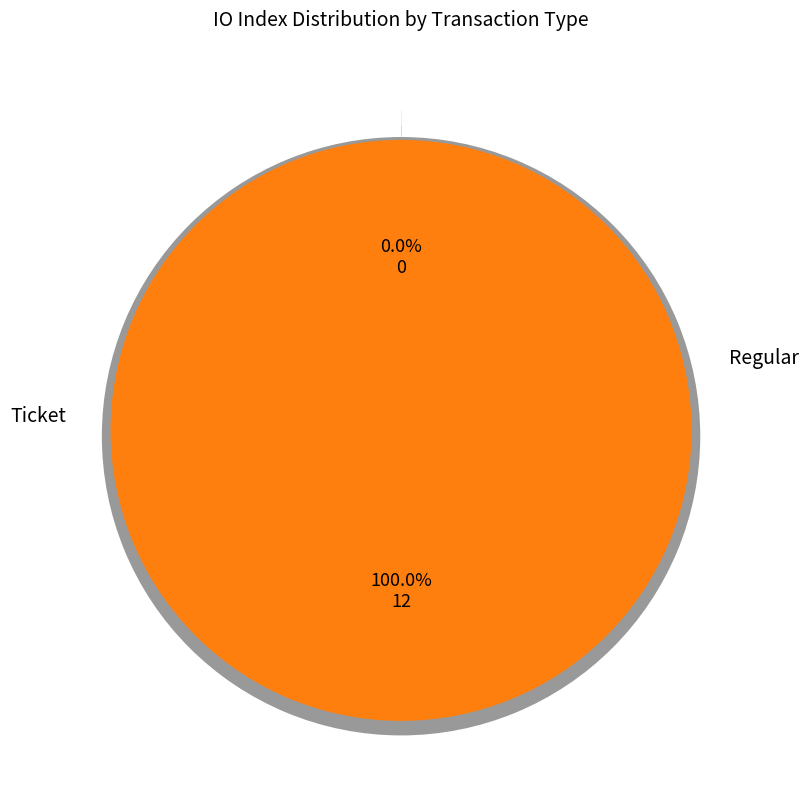

How many slices are in this pie chart?

2